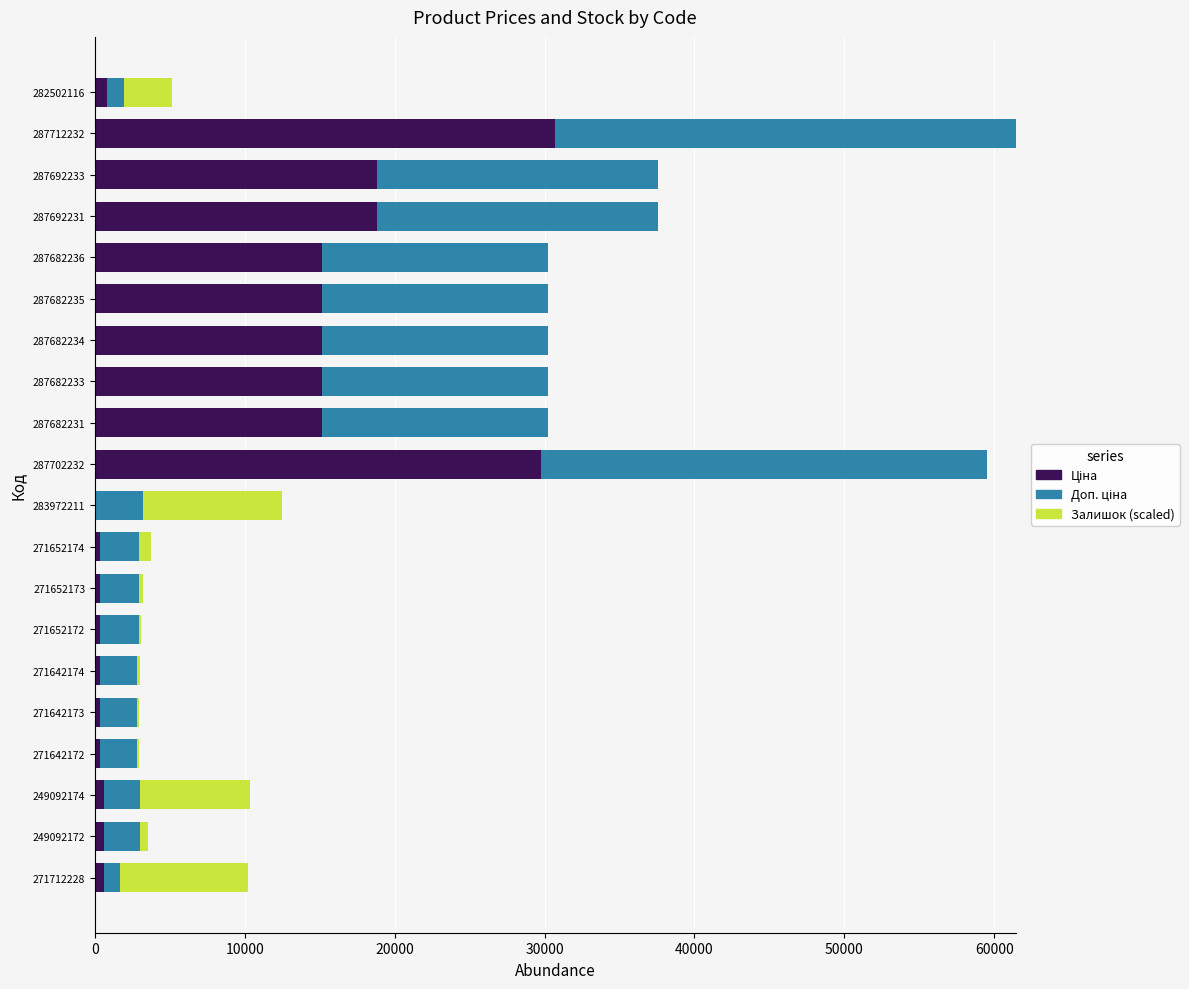

What is the total value across all series at 287682236?

30240.0